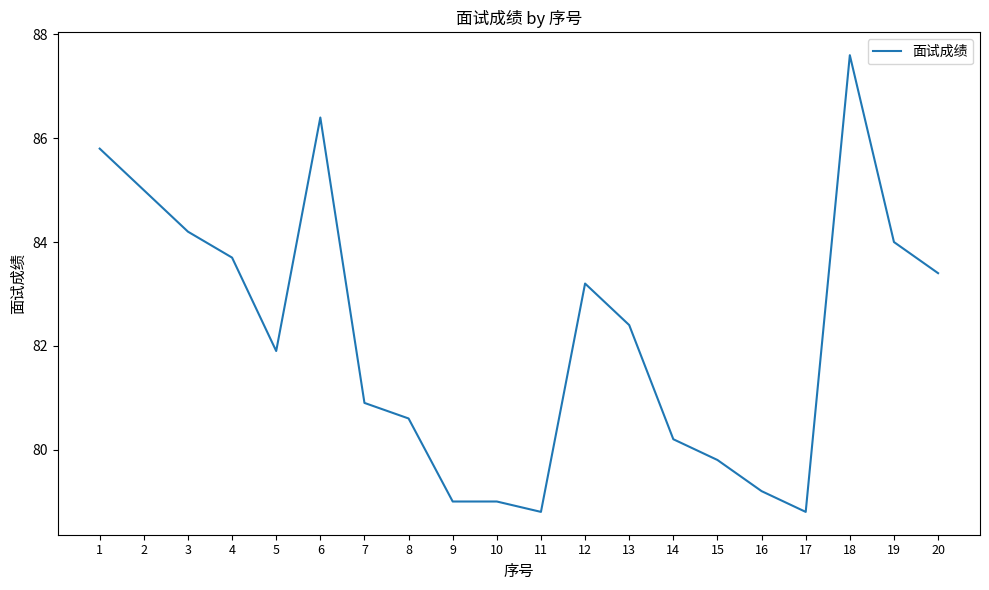

Reading right to left, extract all data points from this chart.

20=83.4	19=84.0	18=87.6	17=78.8	16=79.2	15=79.8	14=80.2	13=82.4	12=83.2	11=78.8	10=79.0	9=79.0	8=80.6	7=80.9	6=86.4	5=81.9	4=83.7	3=84.2	2=85.0	1=85.8